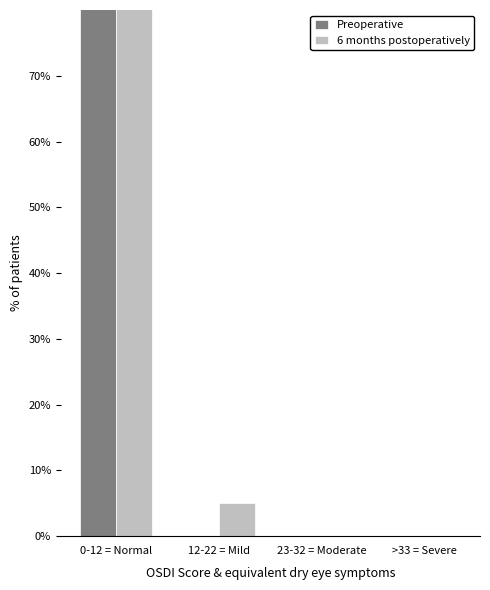

What position from the left is 0-12 = Normal?

1